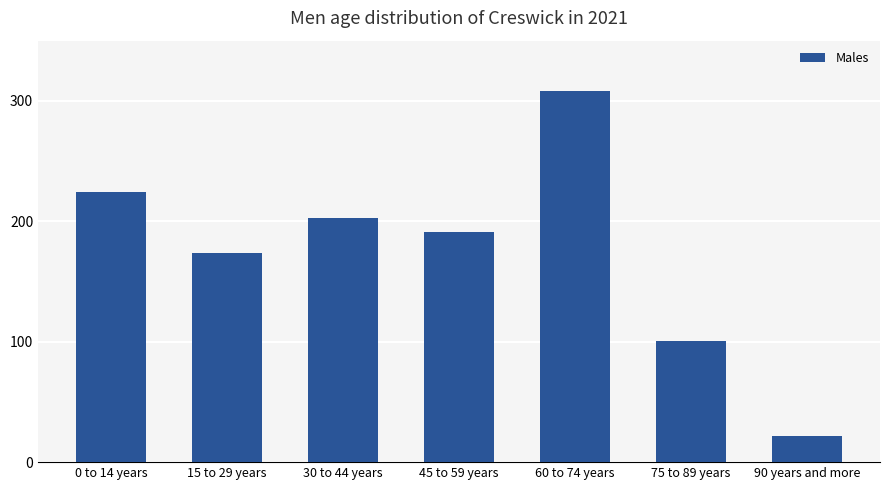

Reading left to right, extract all data points from this chart.

0 to 14 years=224	15 to 29 years=174	30 to 44 years=203	45 to 59 years=191	60 to 74 years=308	75 to 89 years=101	90 years and more=22